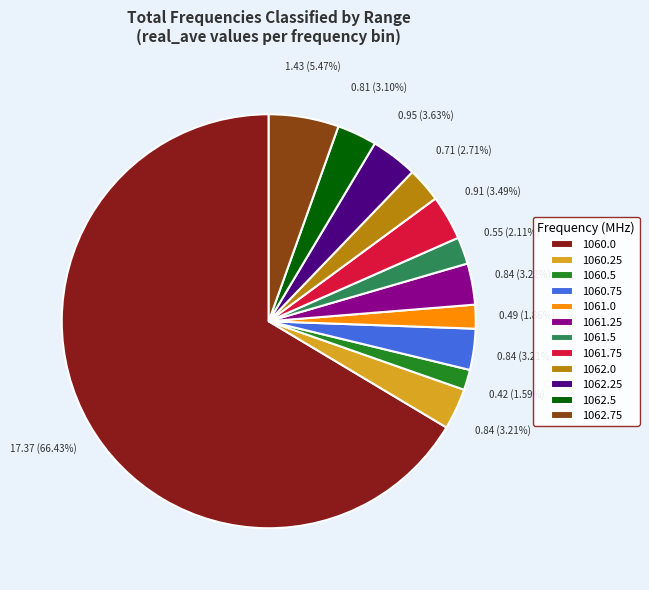

How many segments does this pie chart have?

12